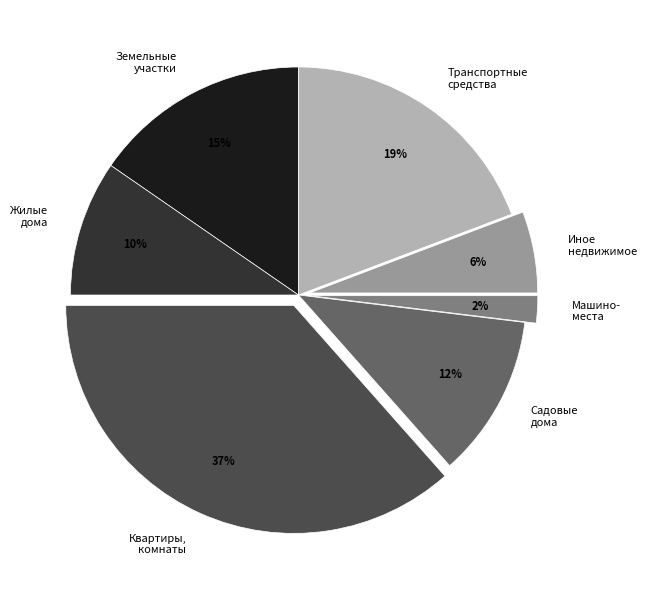

Do Машино- места and Земельные участки together represent more than half of the pie?

No